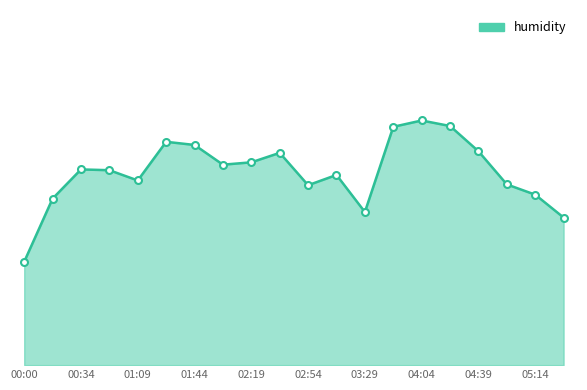

Which category has the lowest value across all series?

00:00